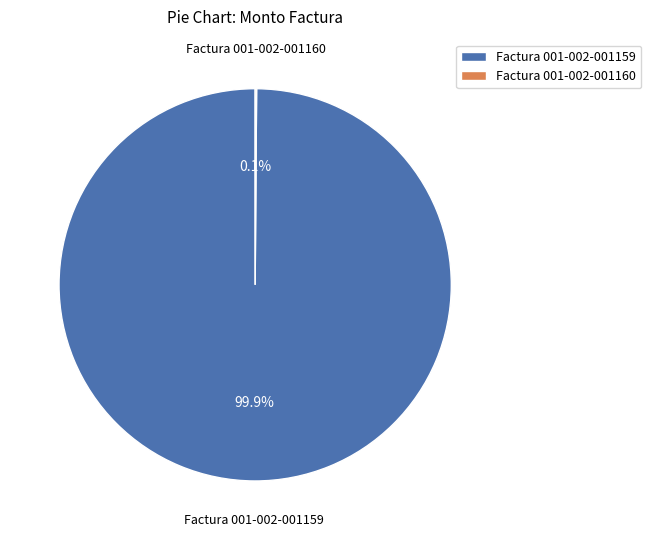

The Factura 001-002-001159 slice represents 100% of the pie. True or false?

True